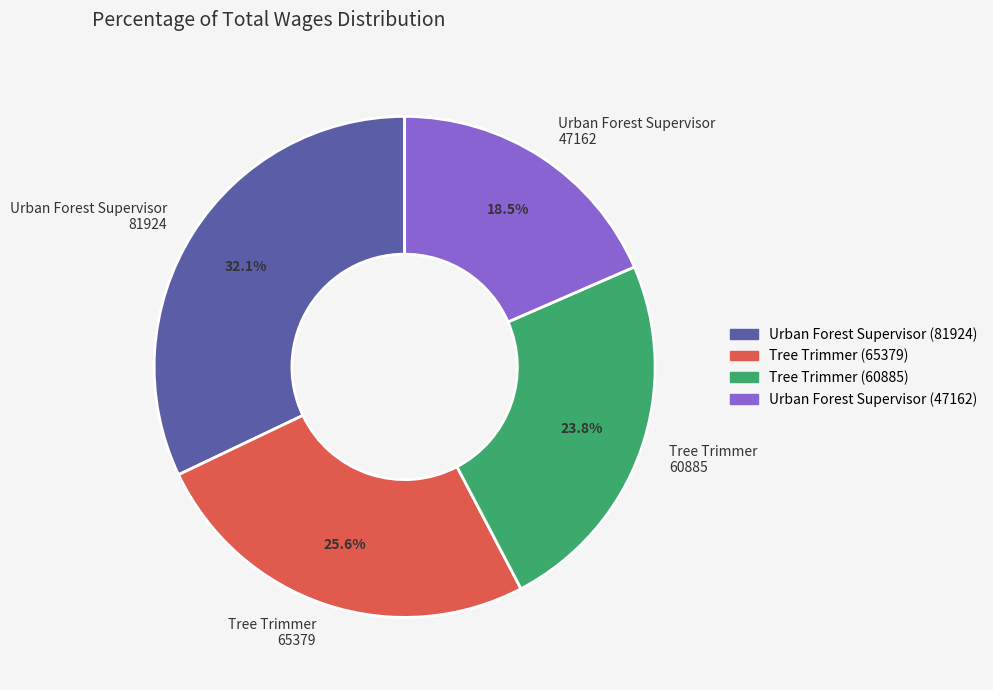

What is the ratio of the value at Urban Forest Supervisor 47162 to the value at Tree Trimmer 65379?

0.7